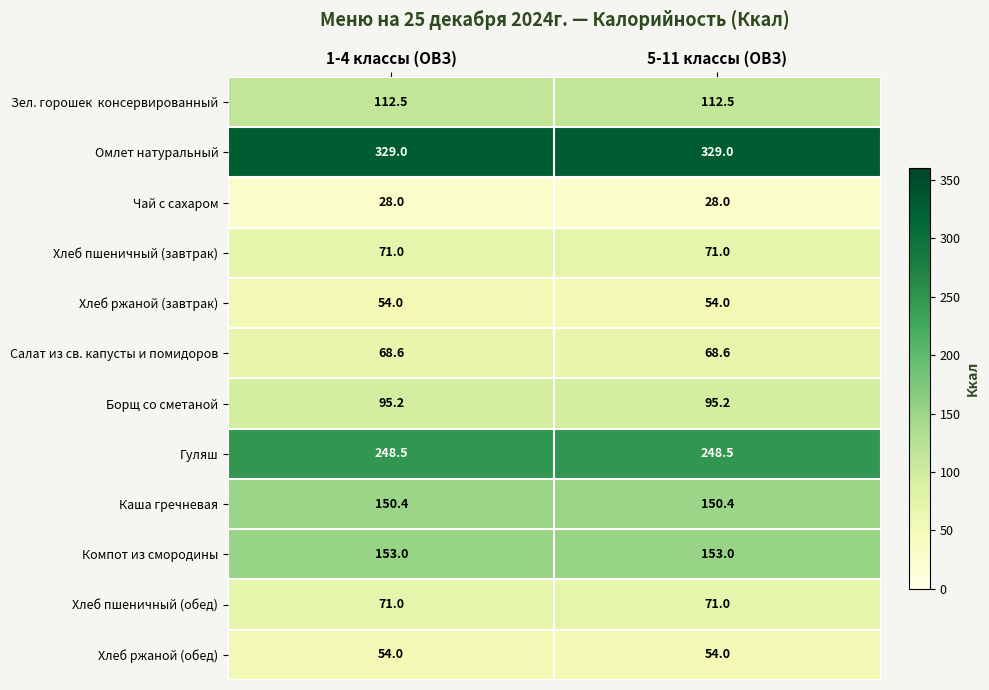

What is the minimum value shown in the chart?

28.0